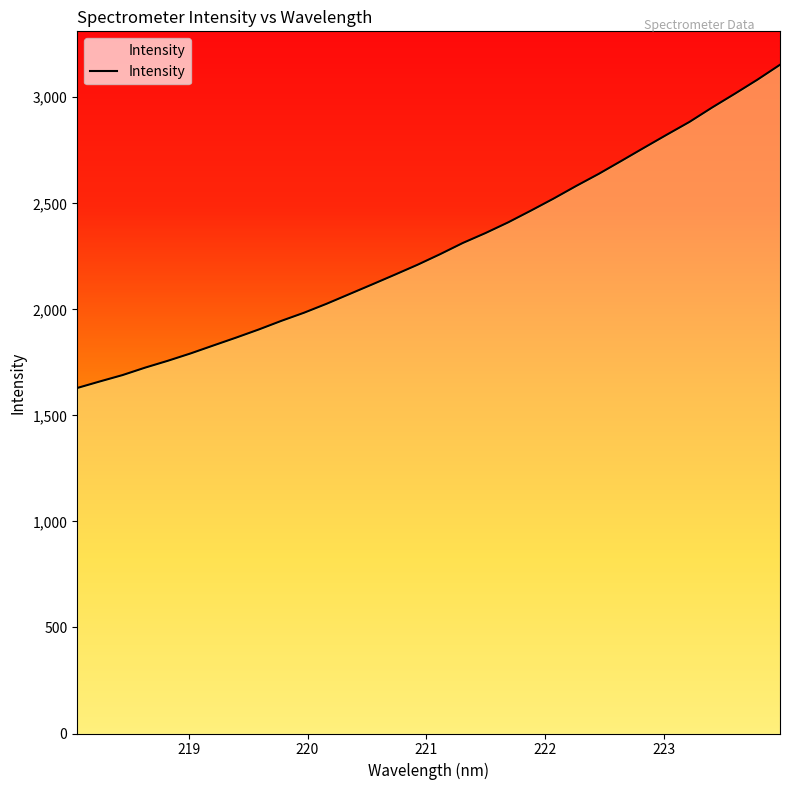

What is the greatest value displayed?

3153.3